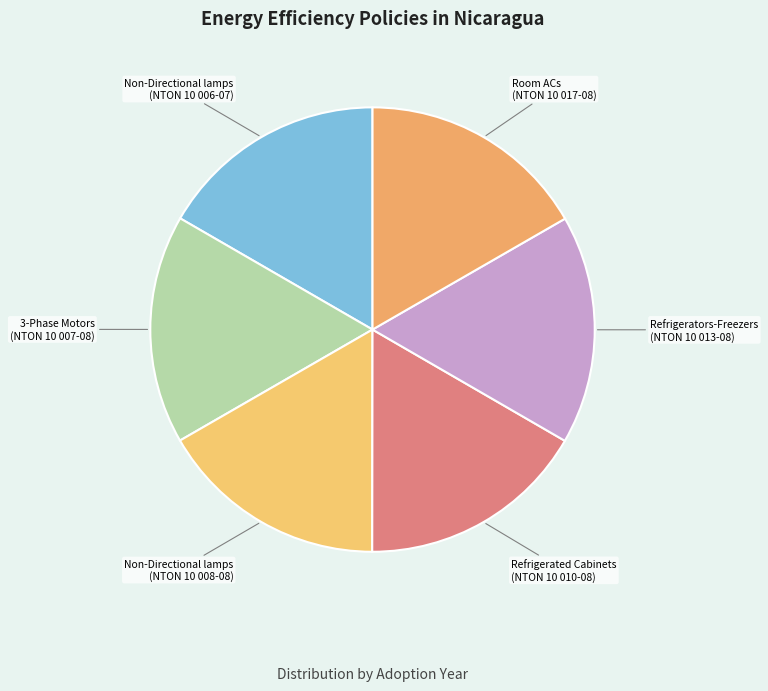

How many slices are in this pie chart?

6